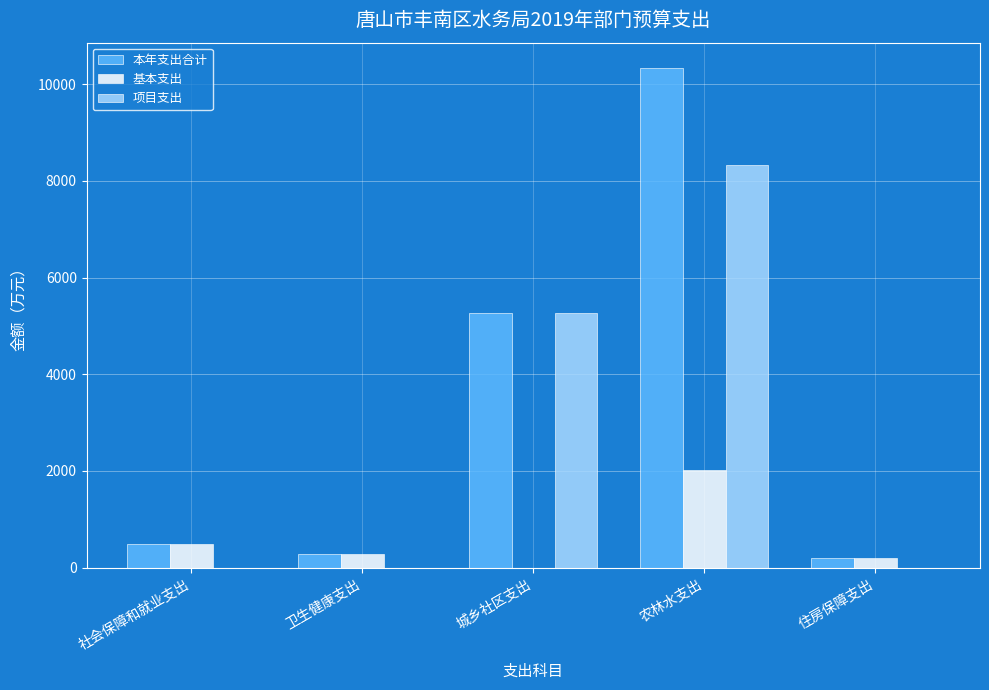

Which category has the highest value across all series?

农林水支出